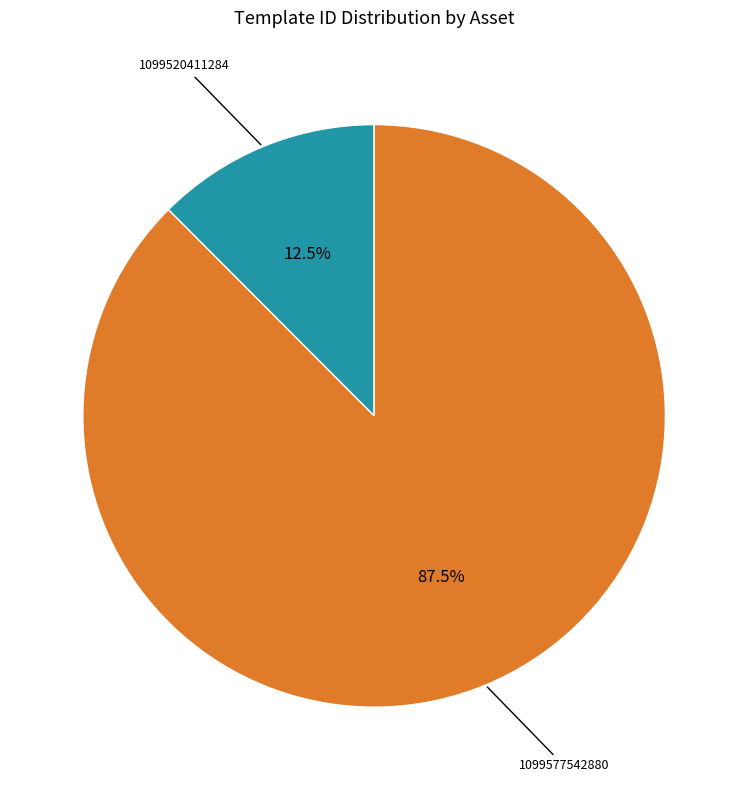

Is there any slice that represents more than half of the pie?

Yes